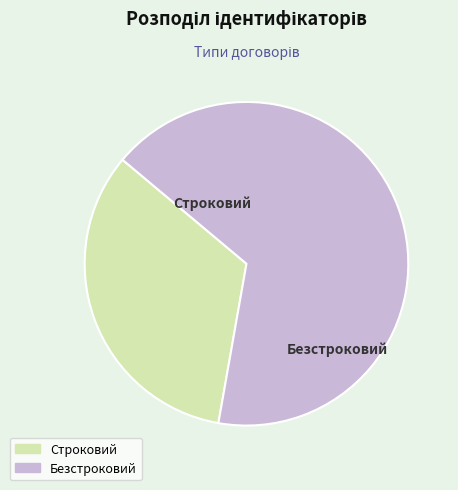

True or false: Безстроковий accounts for 67% of the total.

True